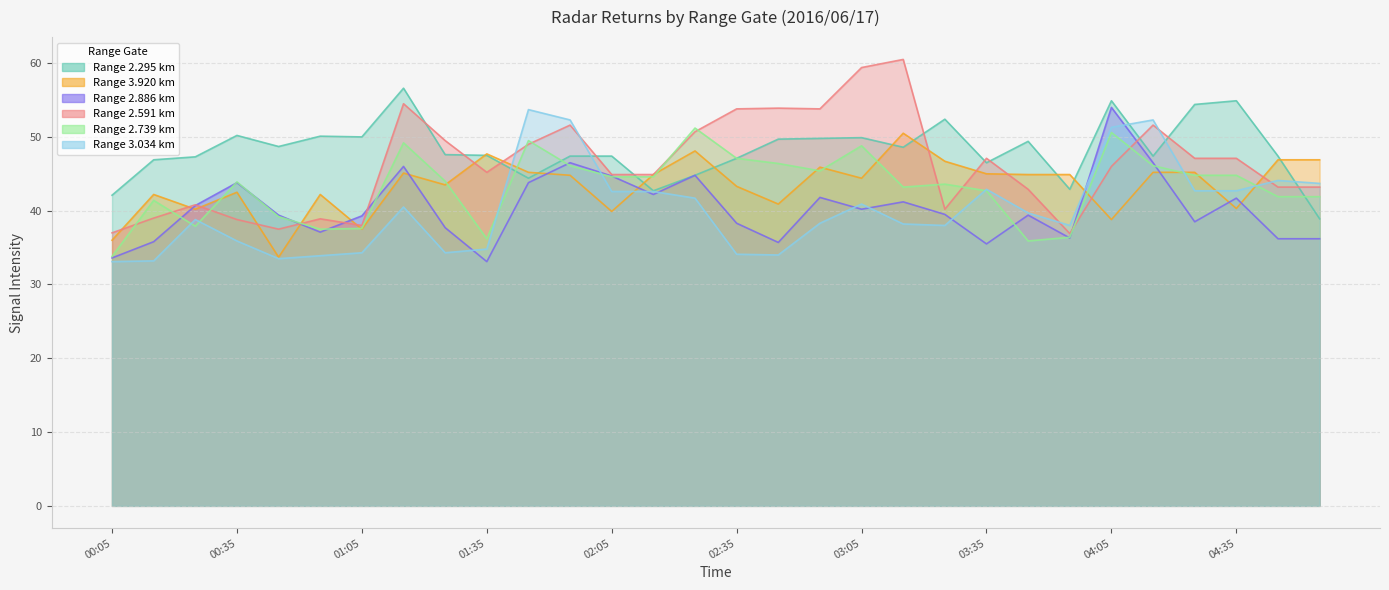

Which has a higher value, 01:35 or 01:15?

01:15